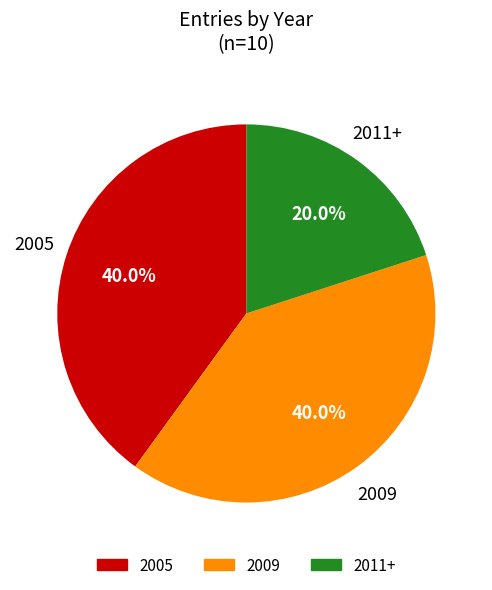

Is there any slice that represents more than half of the pie?

No